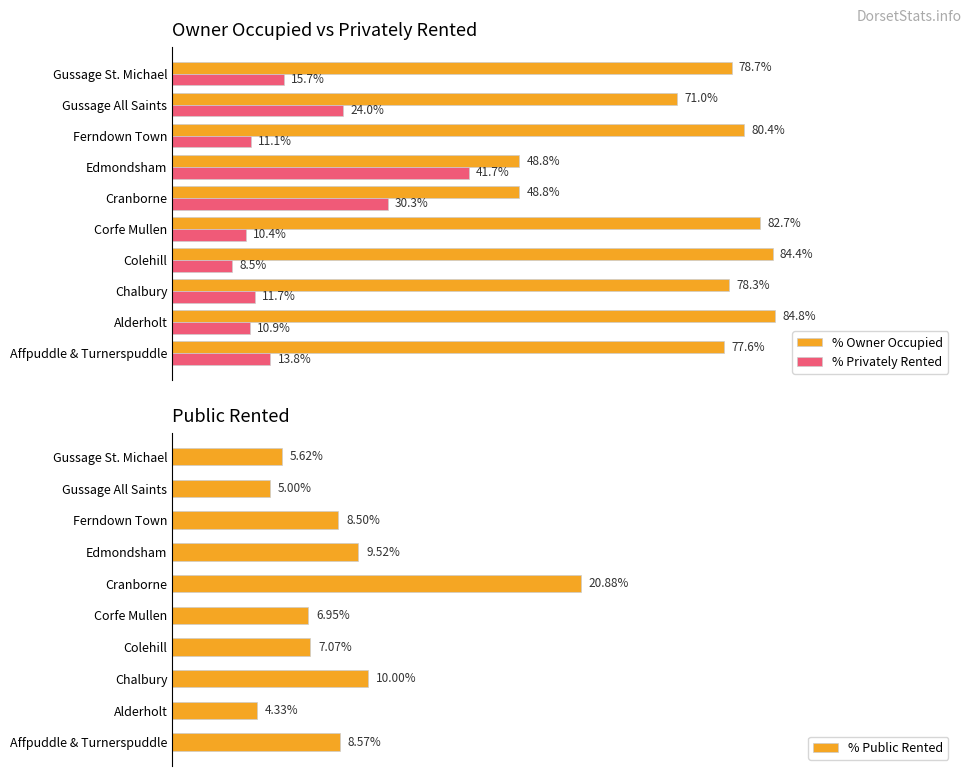

Where is % Owner Occupied nearest to the value 66?

Gussage All Saints